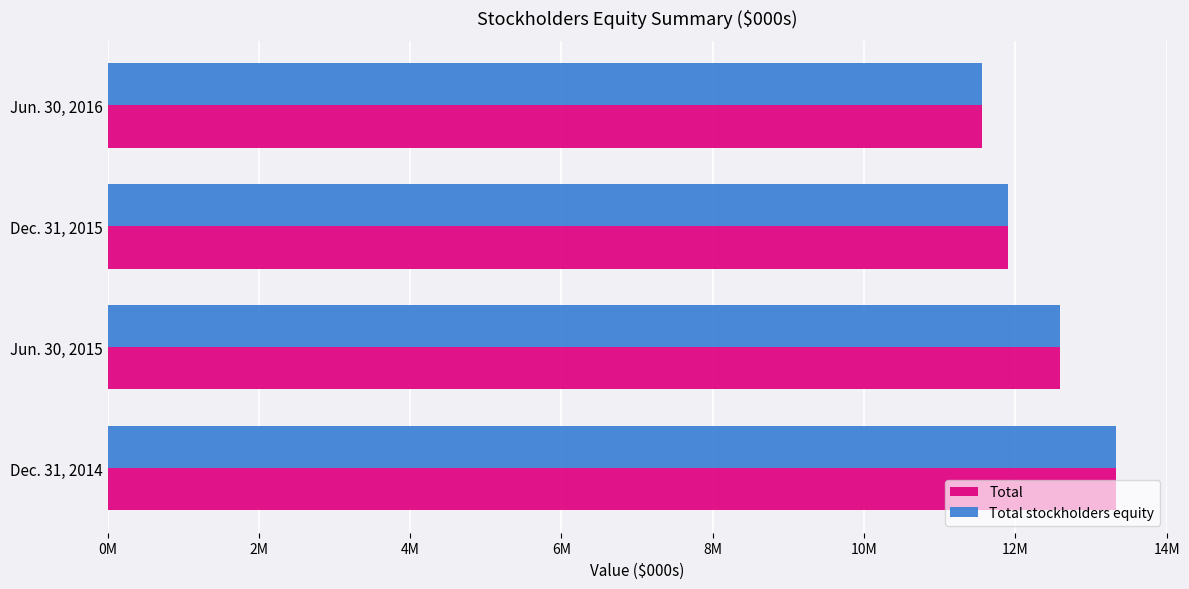

Rank the categories by Total stockholders equity value from lowest to highest.

Jun. 30, 2016, Dec. 31, 2015, Jun. 30, 2015, Dec. 31, 2014